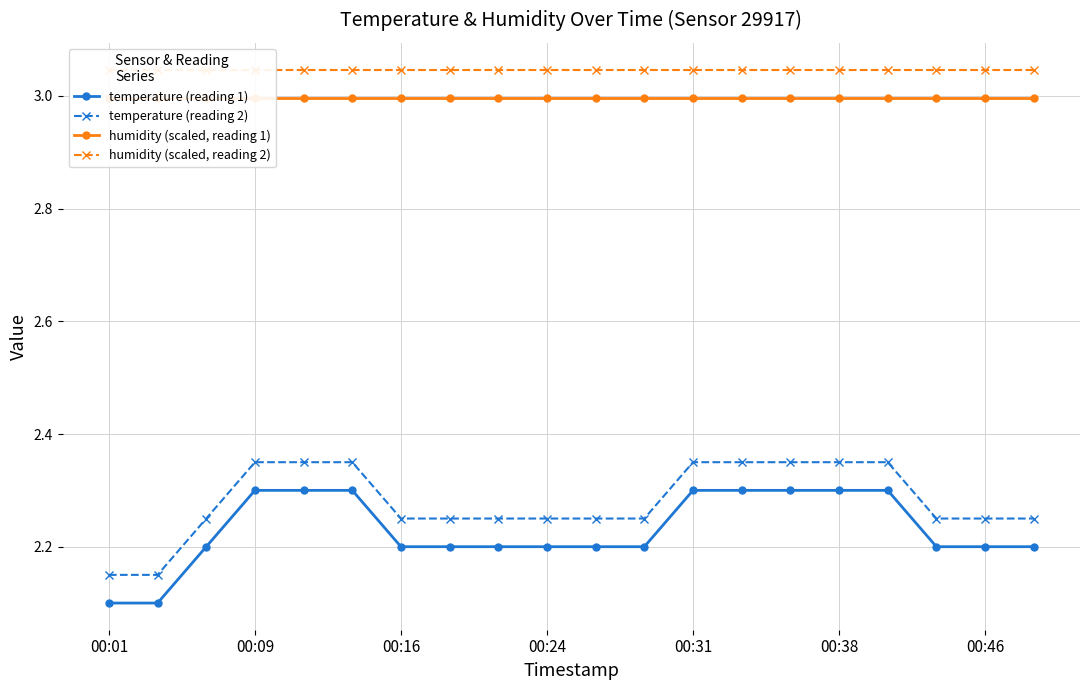

True or false: temperature (reading 1) and temperature (reading 2) intersect in this chart.

False